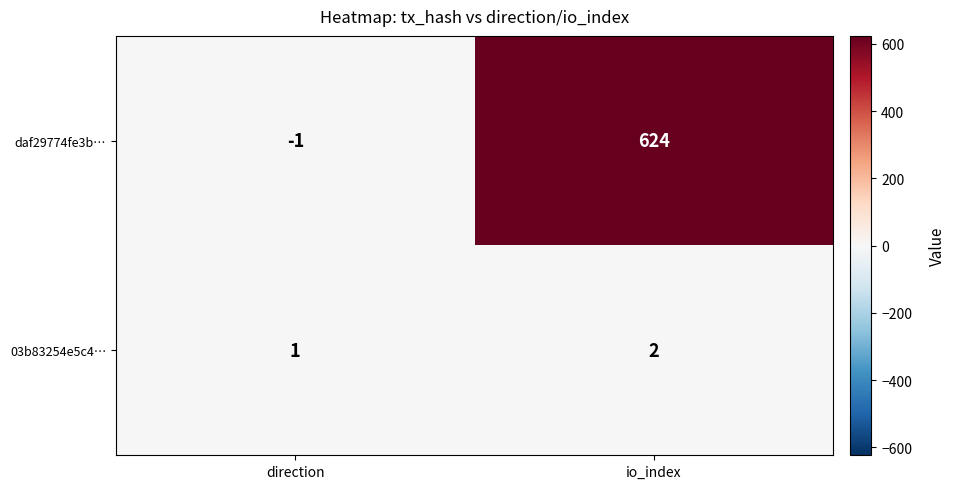

At direction, list the series in order from largest to smallest.

03b83254e5c4…, daf29774fe3b…